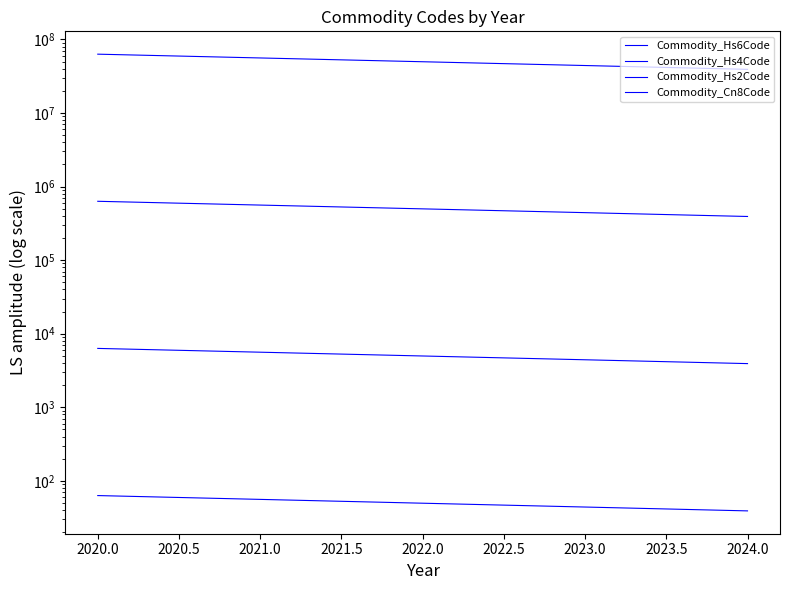

What are all the series names shown in the legend?

Commodity_Hs6Code, Commodity_Hs4Code, Commodity_Hs2Code, Commodity_Cn8Code